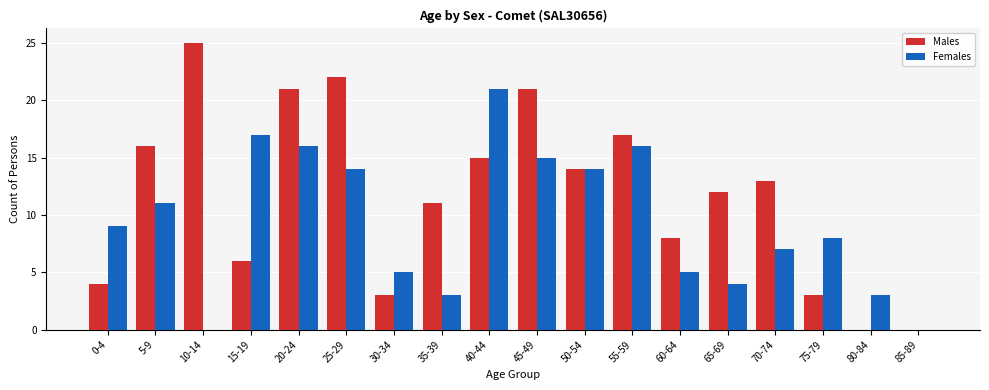

Which series changed the most between 45-49 and 80-84?

Males